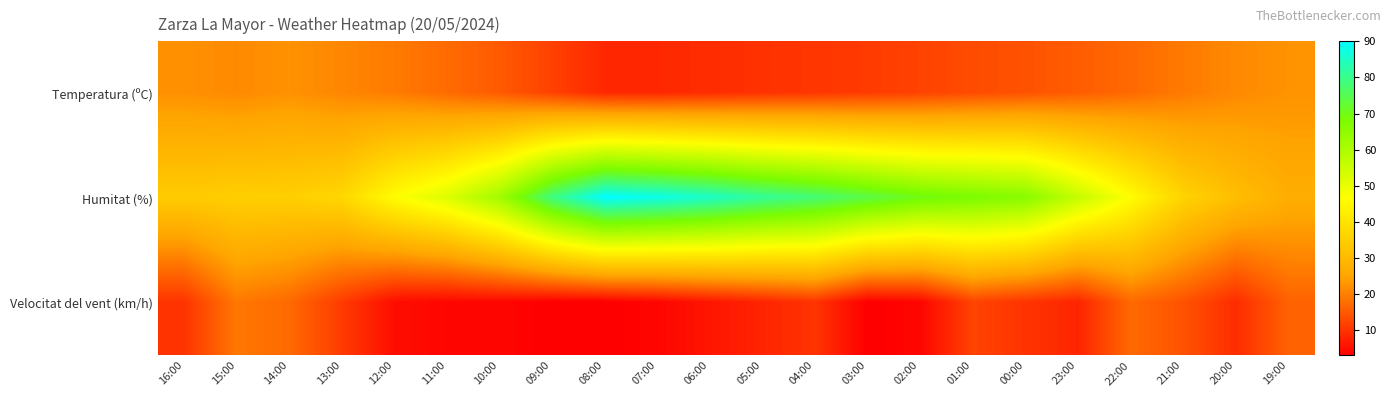

What is the spread (max minus min) of values at 05:00?

73.0